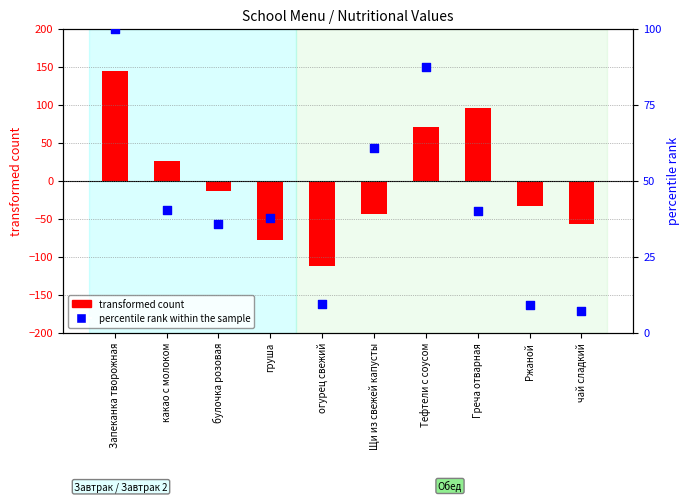

What is the change in value from Запеканка творожная to какао с молоком?

-59.5